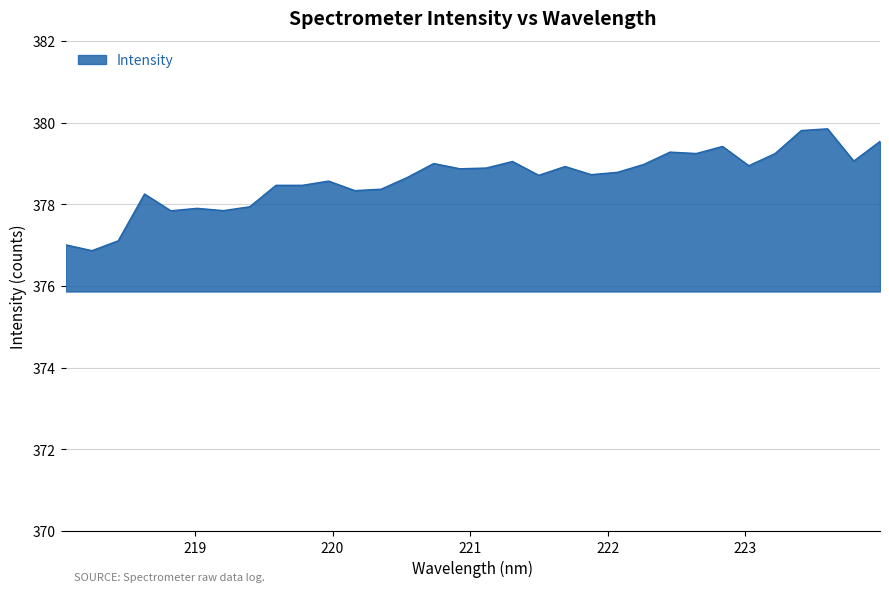

What is the maximum value shown in the chart?

379.8